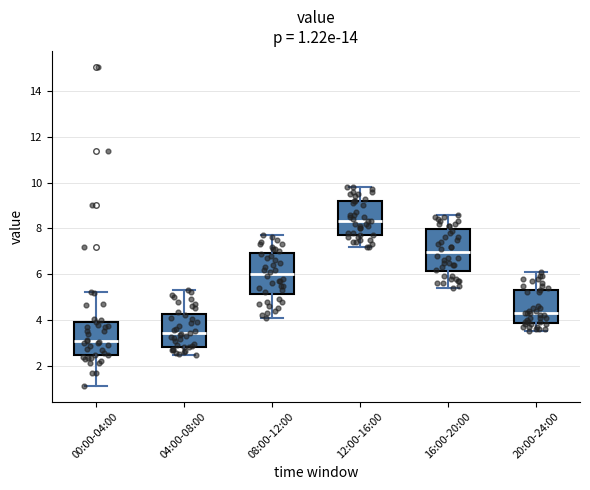

Which box has the highest median line?

12:00-16:00